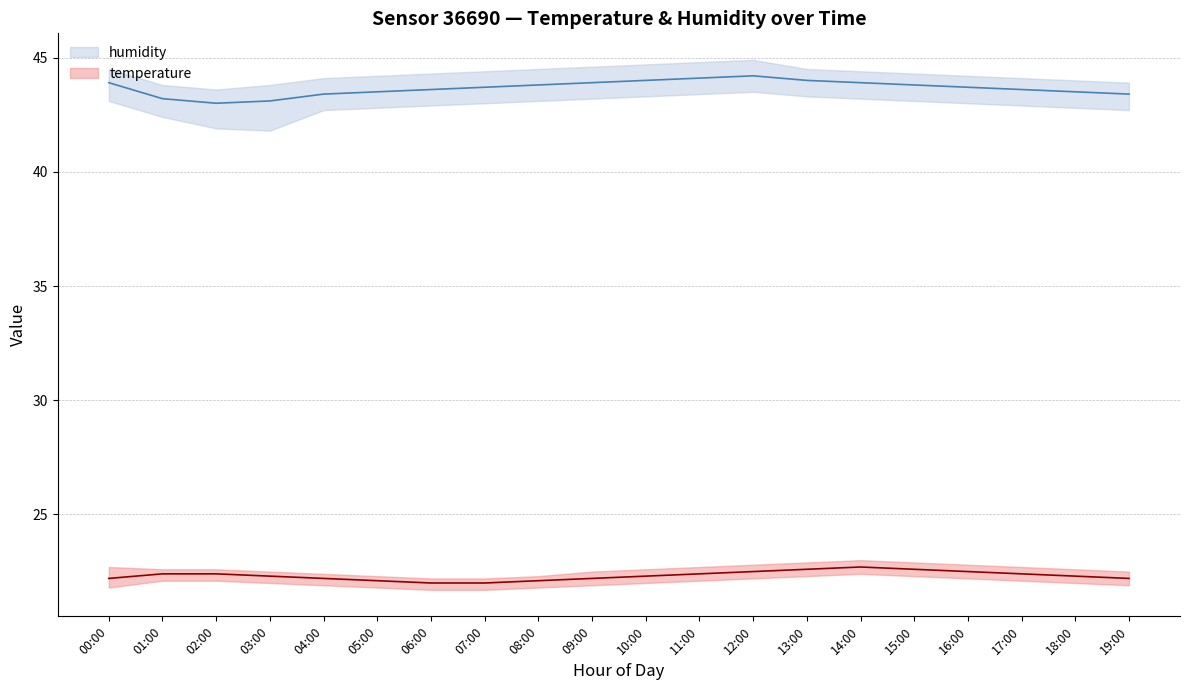

Between 07:00 and 10:00, which series saw the biggest shift?

temperature